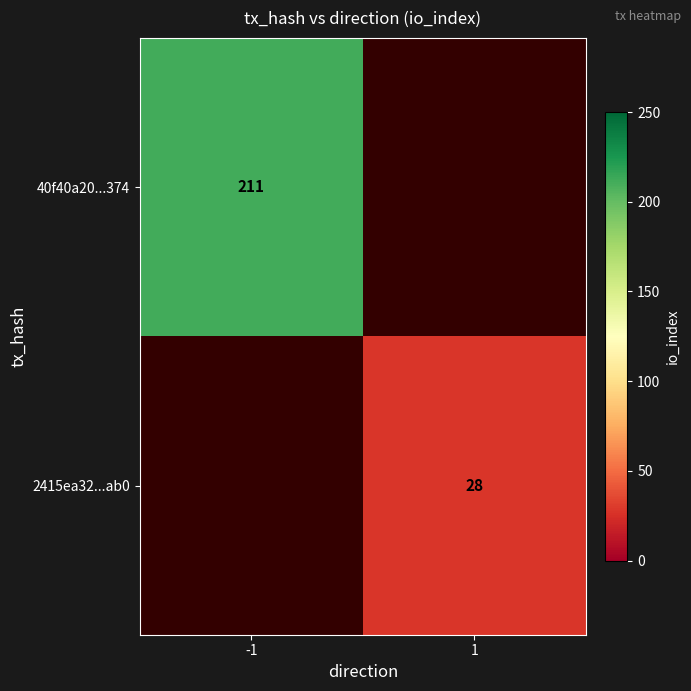

The value of 40f40a20...374 at -1 is 211. True or false?

True